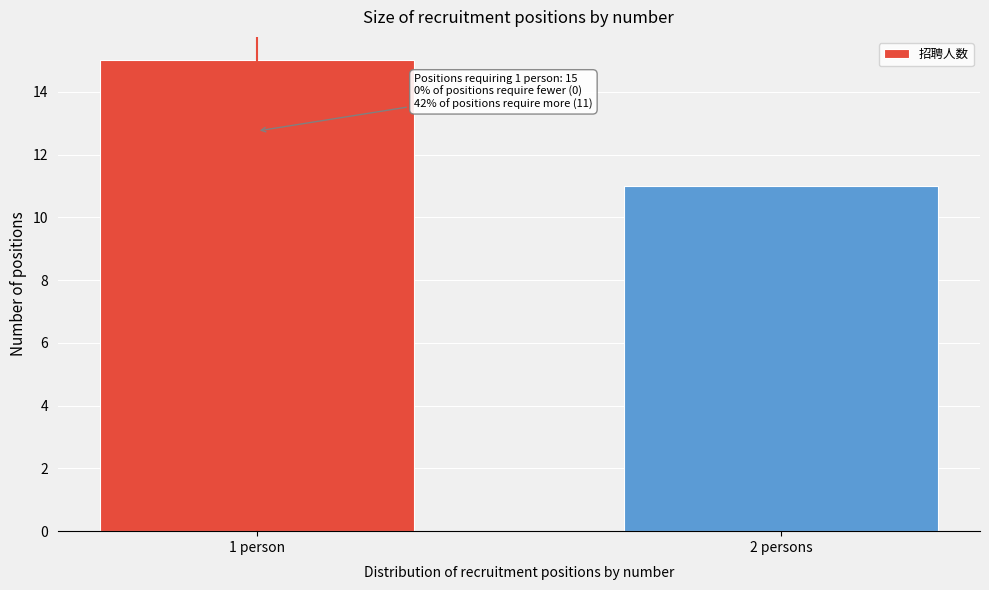

Reading right to left, transcribe all the data shown in this chart.

11	15